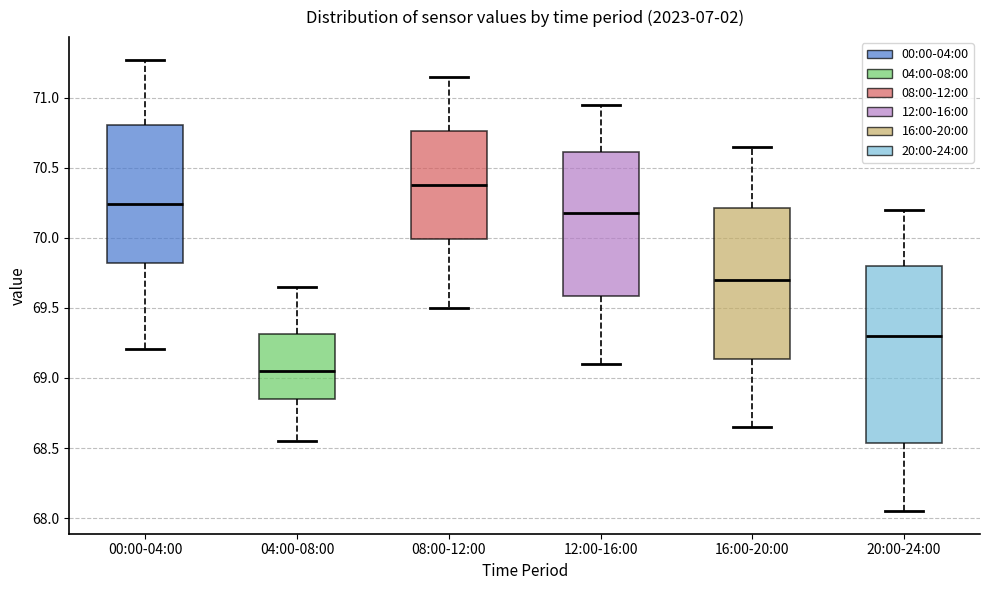

Reading left to right, transcribe this box plot: for each box, give where its median line is, the range the box spans, and where its two whiskers end, as read against the y-axis. The values are not printed on the chart, so give them approximately, as read against the axis.

00:00-04:00: median 70.25, box 69.80 to 70.80, whiskers 69.20 to 71.25
04:00-08:00: median 69.05, box 68.85 to 69.30, whiskers 68.55 to 69.65
08:00-12:00: median 70.40, box 70.00 to 70.75, whiskers 69.50 to 71.15
12:00-16:00: median 70.20, box 69.60 to 70.60, whiskers 69.10 to 70.95
16:00-20:00: median 69.70, box 69.15 to 70.20, whiskers 68.65 to 70.65
20:00-24:00: median 69.30, box 68.55 to 69.80, whiskers 68.05 to 70.20